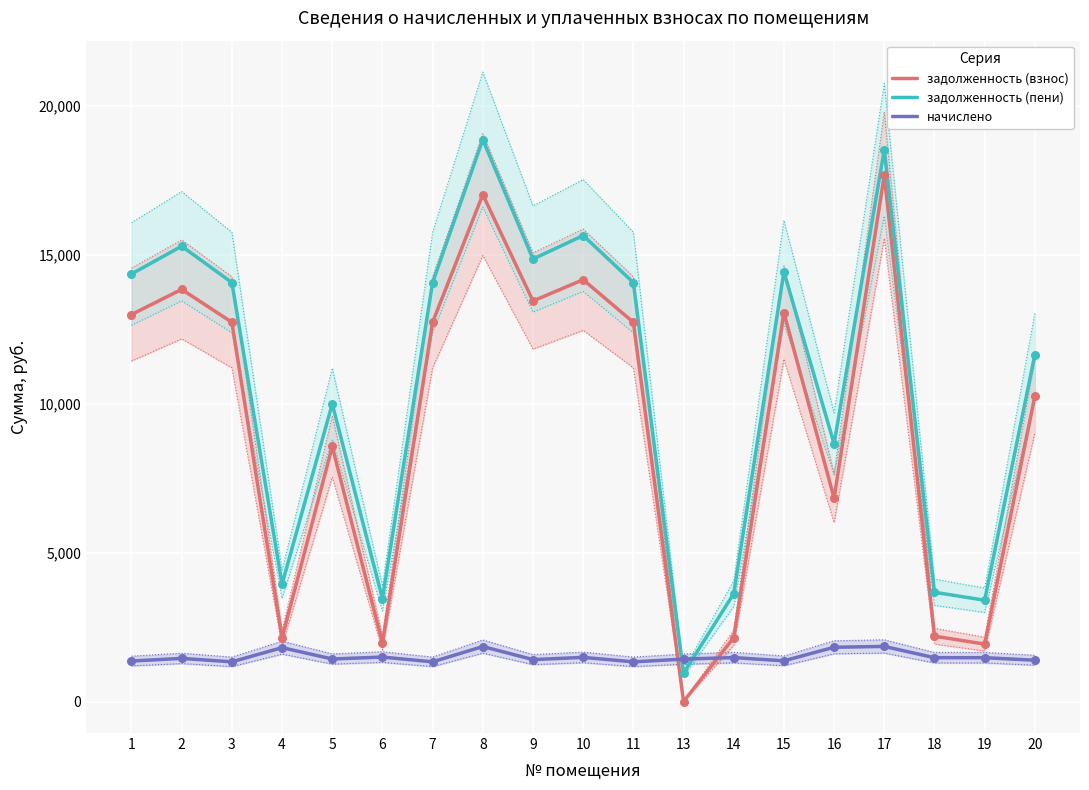

Which series reaches the minimum Y coordinate?

задолженность (взнос)